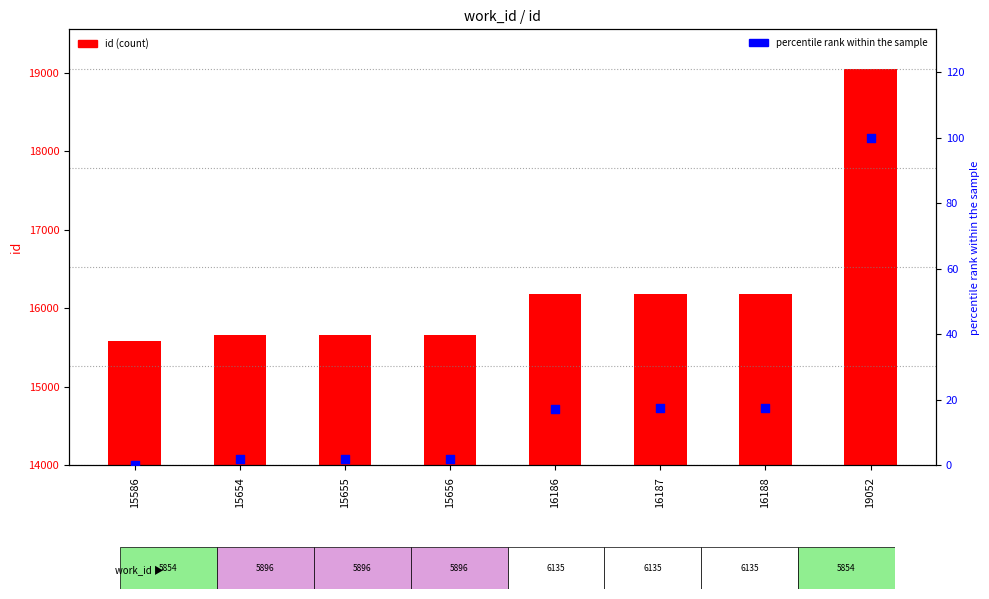

Which series has the largest Y range (max minus min)?

id